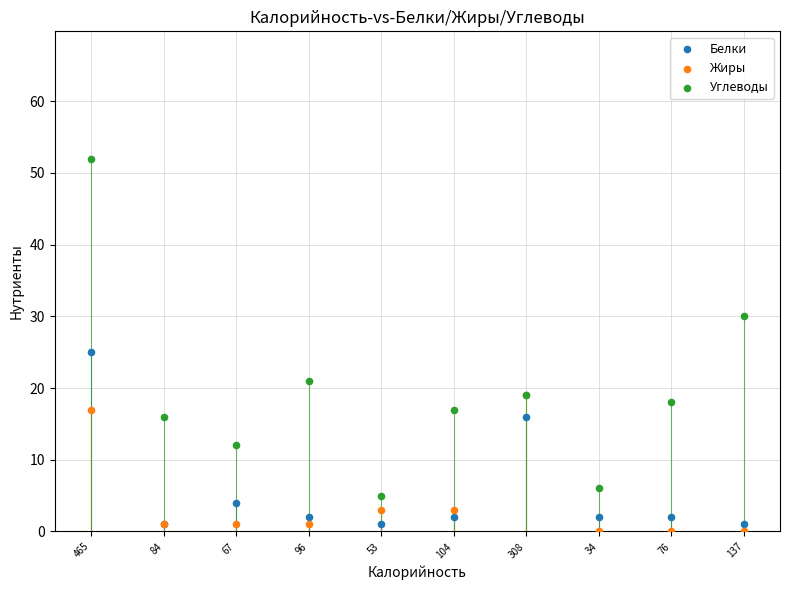

What are all the series names shown in the legend?

Белки, Жиры, Углеводы